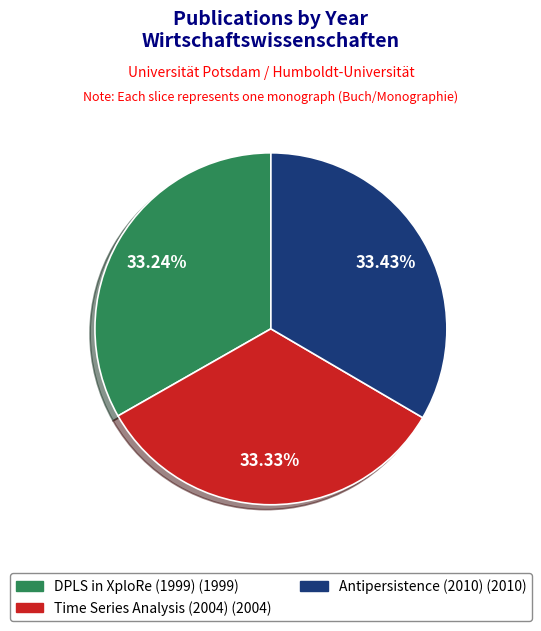

Is the sum of Time Series Analysis (2004) and DPLS in XploRe (1999) greater than half?

Yes